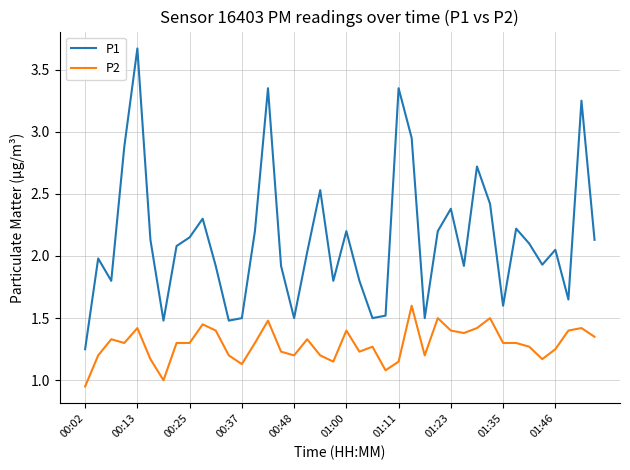

Which series has the largest total across all categories?

P1